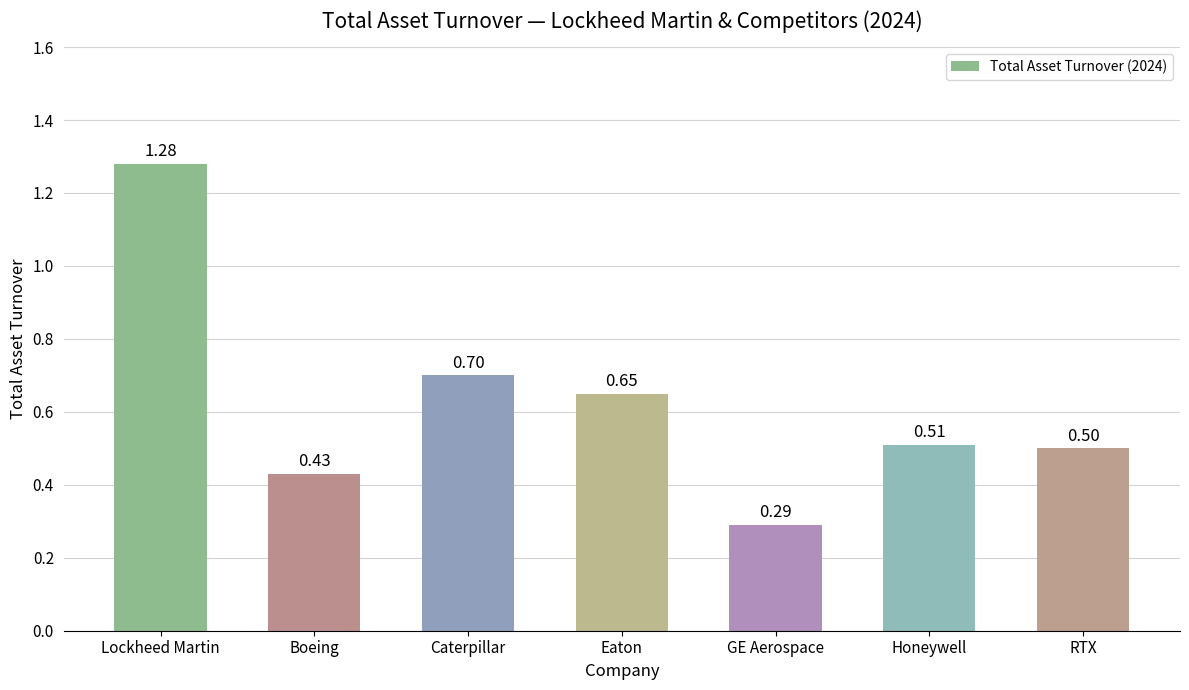

What is the average value?

0.6